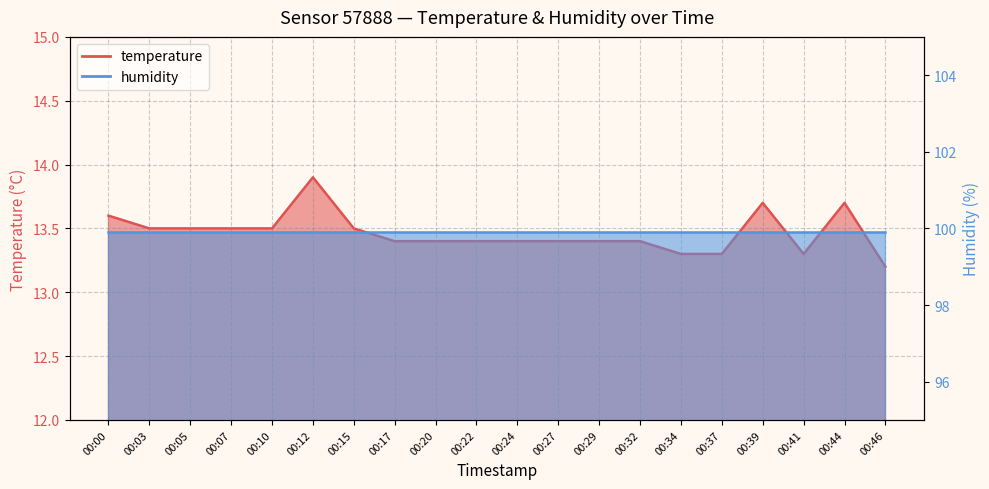

What is the value of the 20th point from the left?

13.2